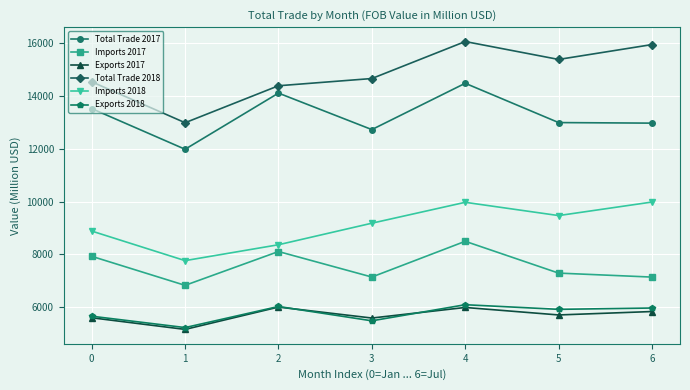

How many values in the Imports 2018 series are below 9180?

3